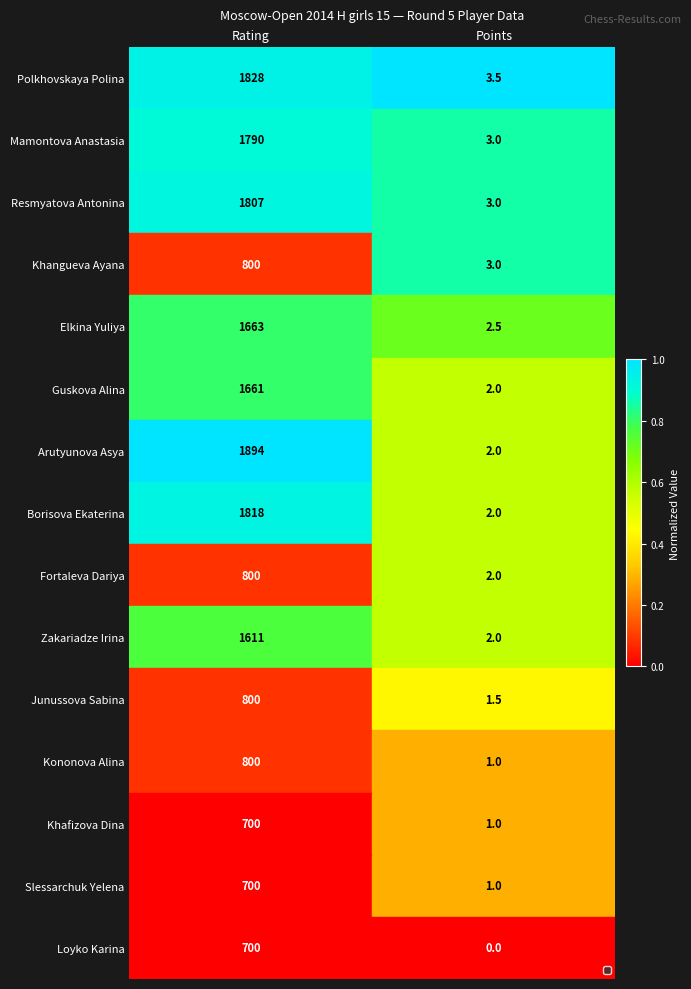

Count the number of categories in the chart.

2